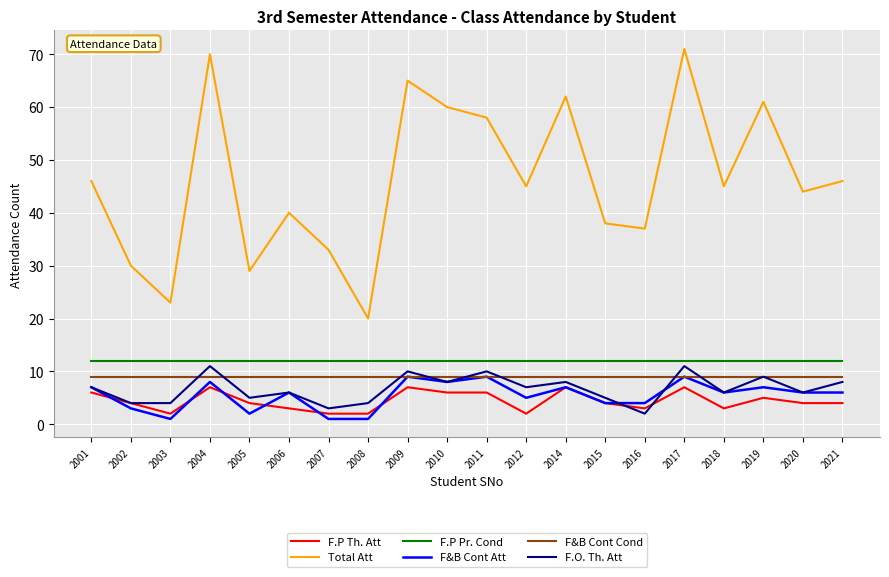

Reading left to right, list all the values displayed in this chart.

F.P Th. Att: 6	4	2	7	4	3	2	2	7	6	6	2	7	4	3	7	3	5	4	4
Total Att: 46	30	23	70	29	40	33	20	65	60	58	45	62	38	37	71	45	61	44	46
F.P Pr. Cond: 12	12	12	12	12	12	12	12	12	12	12	12	12	12	12	12	12	12	12	12
F&B Cont Att: 7	3	1	8	2	6	1	1	9	8	9	5	7	4	4	9	6	7	6	6
F&B Cont Cond: 9	9	9	9	9	9	9	9	9	9	9	9	9	9	9	9	9	9	9	9
F.O. Th. Att: 7	4	4	11	5	6	3	4	10	8	10	7	8	5	2	11	6	9	6	8